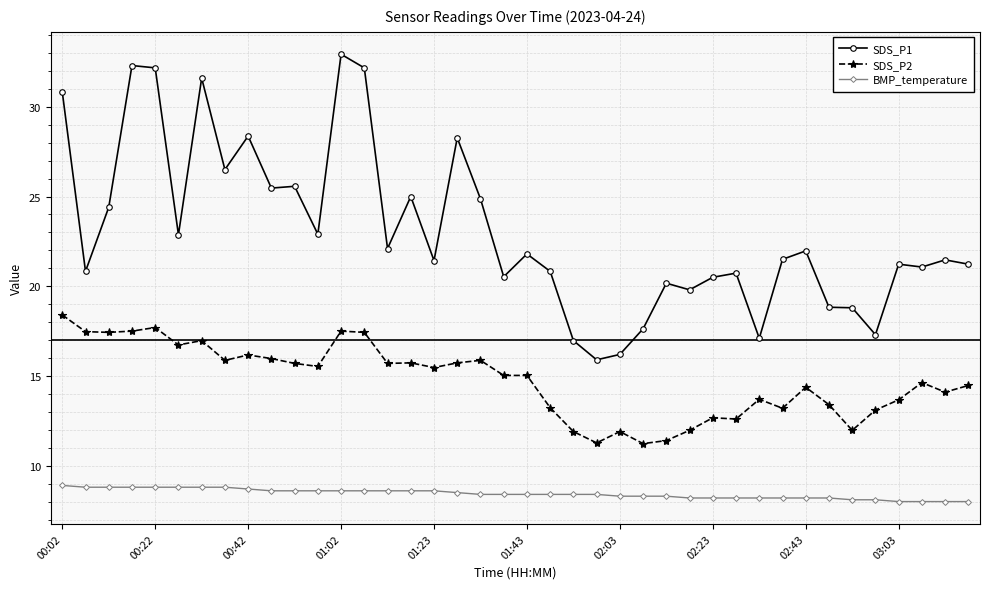

What is the sum of all SDS_P2 values?

589.7